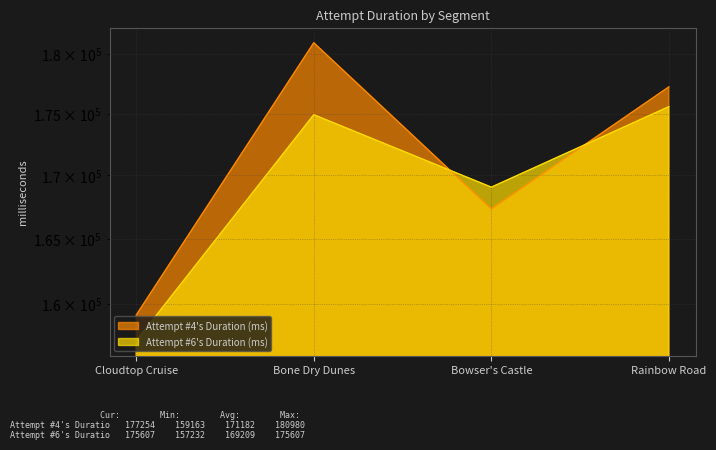

What is the smallest value displayed?

157232